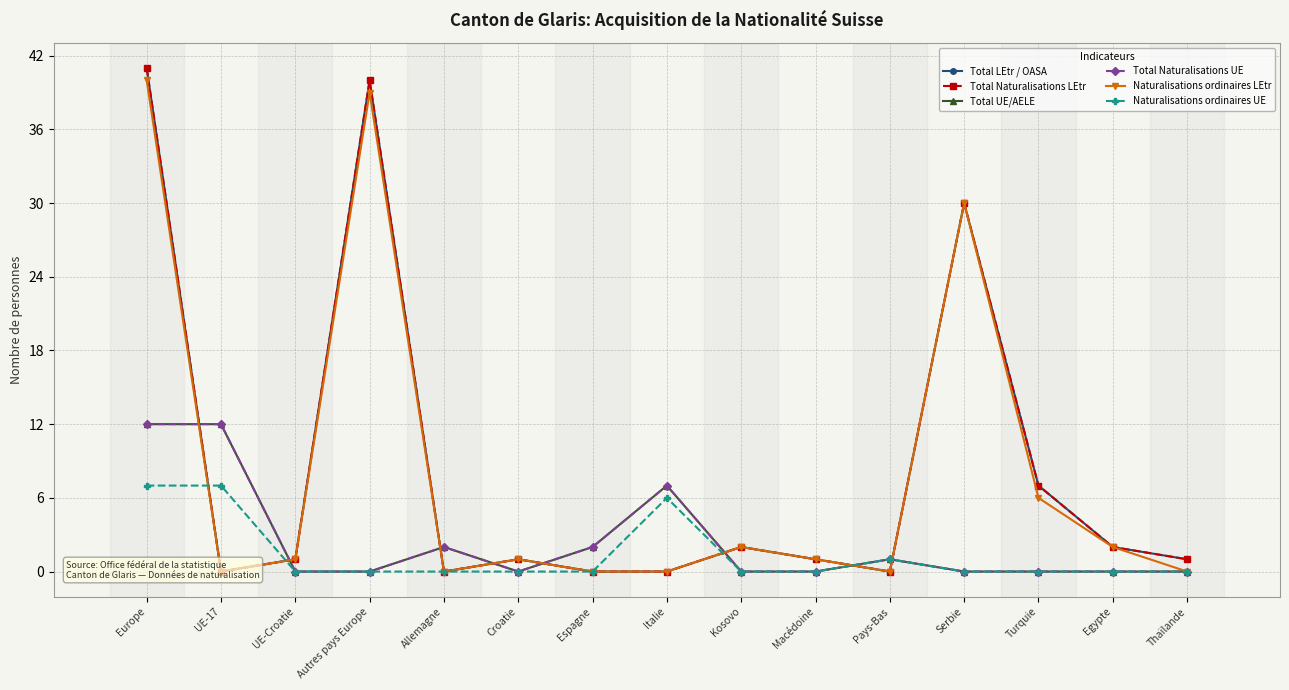

At which category is the sum across all series the highest?

Europe